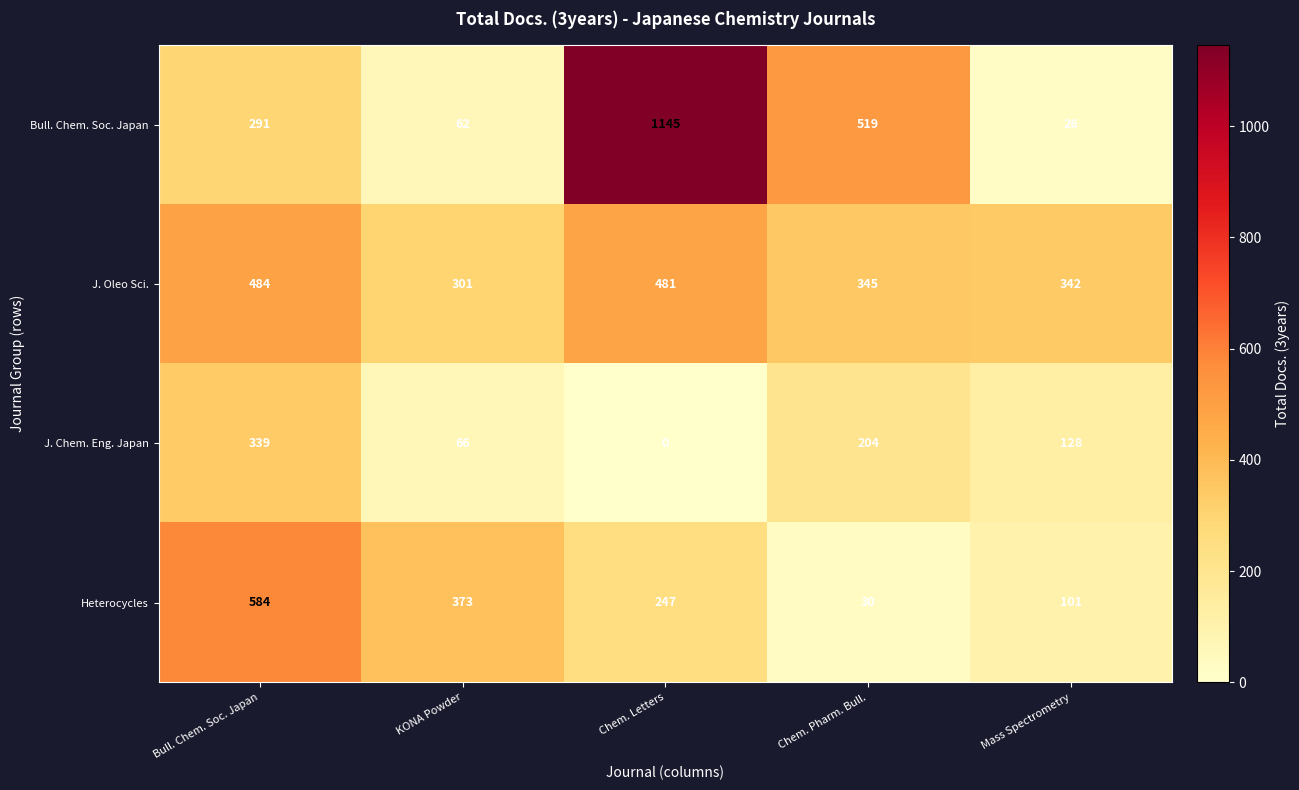

Count the number of data series in this chart.

4